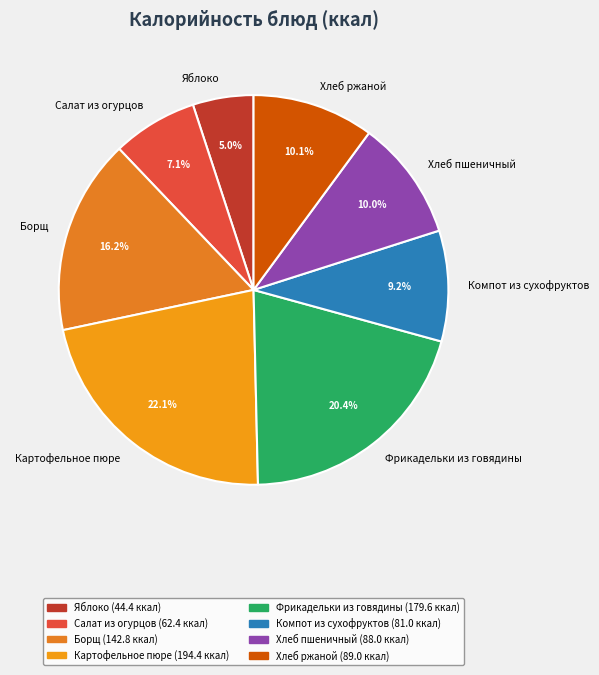

How many segments does this pie chart have?

8